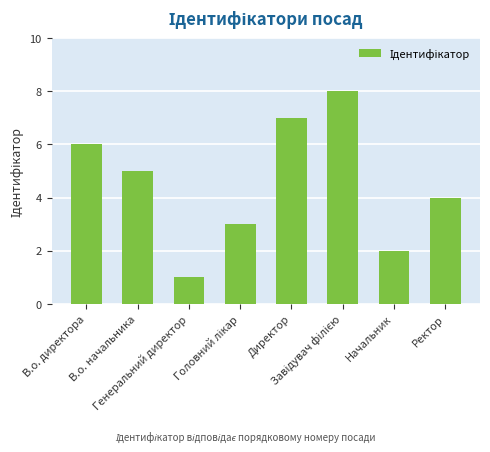

What is the label of the 2nd bar from the right?

Начальник